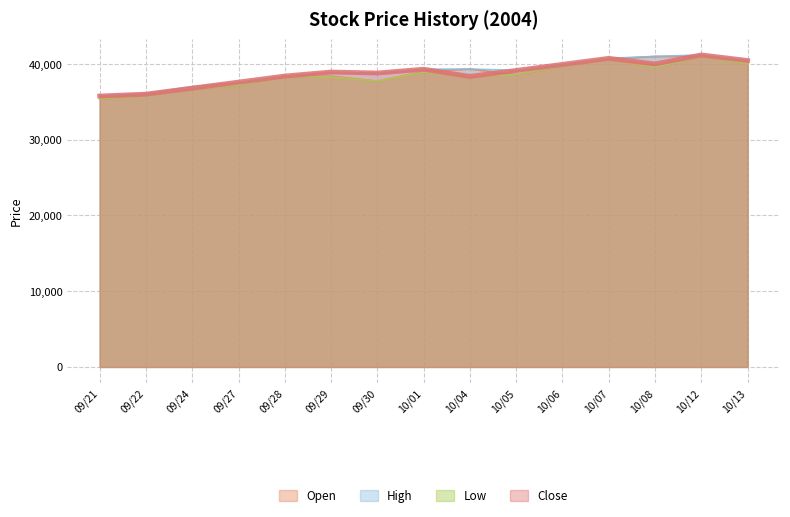

What is the smallest value displayed?

35370